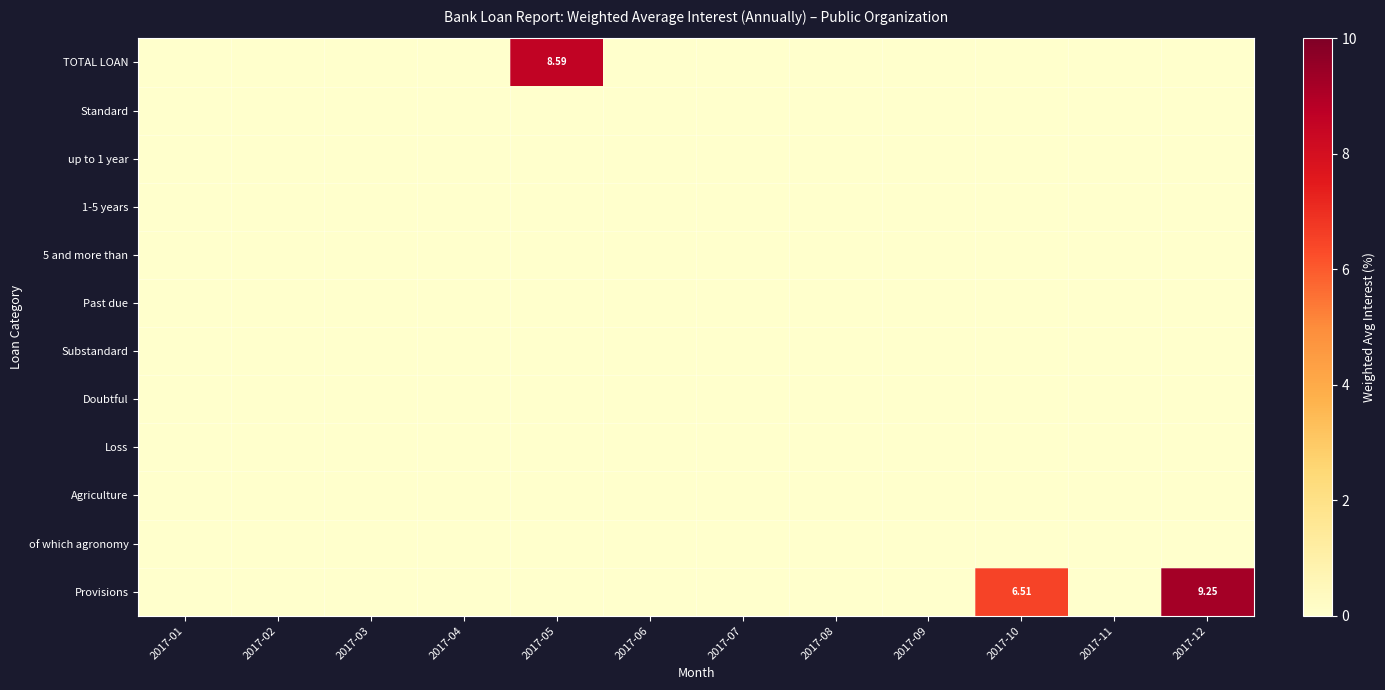

List the series in order of their peak value, lowest first.

Standard, up to 1 year, 1-5 years, 5 and more than, Past due, Substandard, Doubtful, Loss, Agriculture, of which agronomy, TOTAL LOAN, Provisions